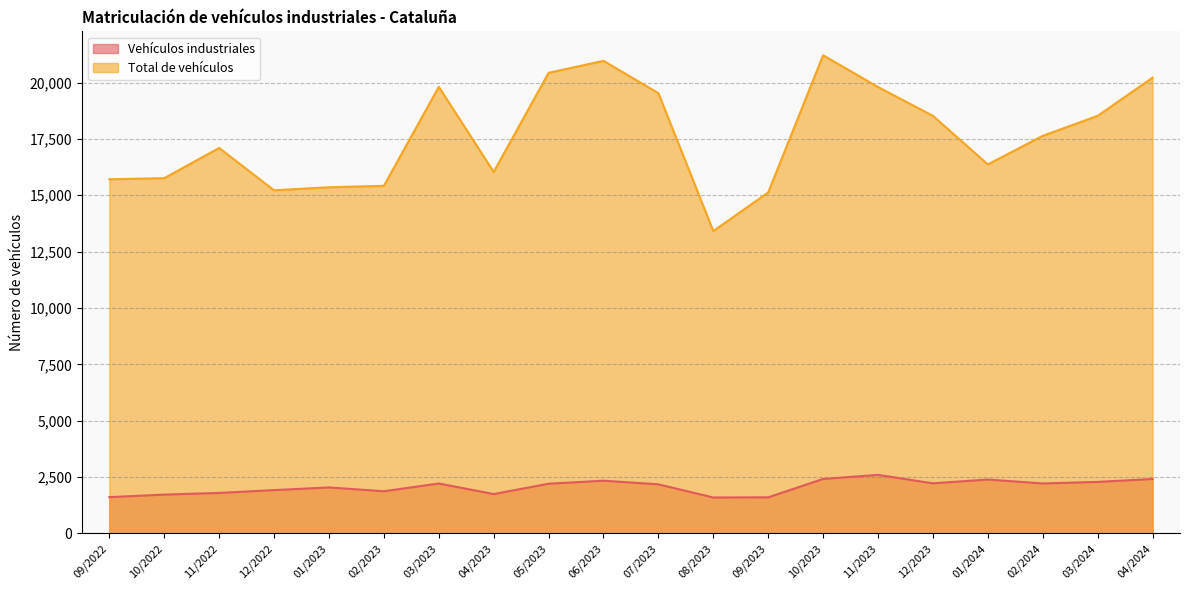

Does the chart have visible grid lines?

Yes